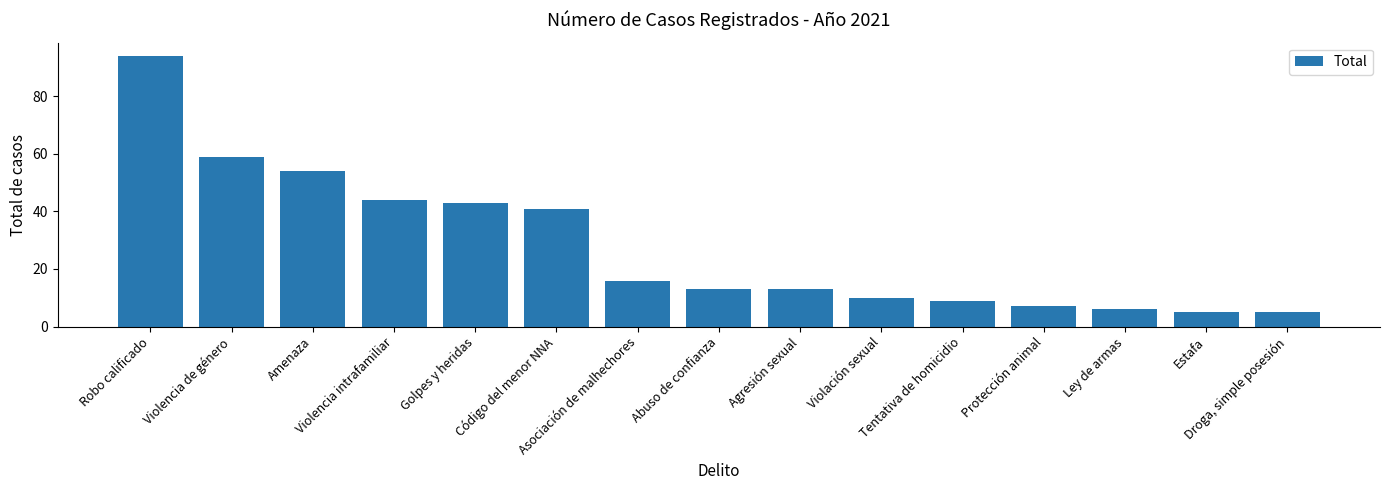

What is the difference between the maximum and minimum values?

89